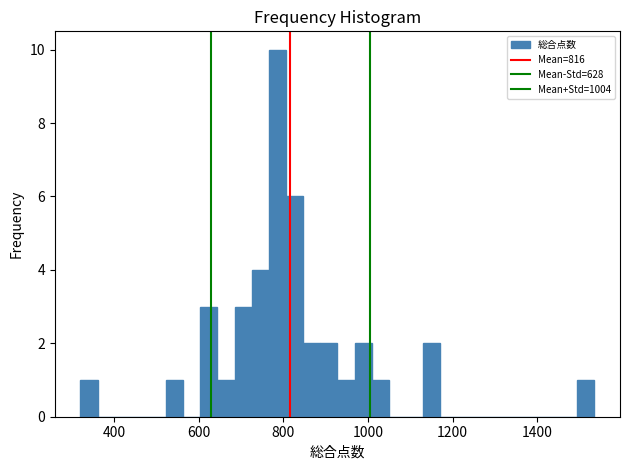

Around what value on the x-axis is the tallest bar? Give the approximate position of its centre, as read against the axis.

780